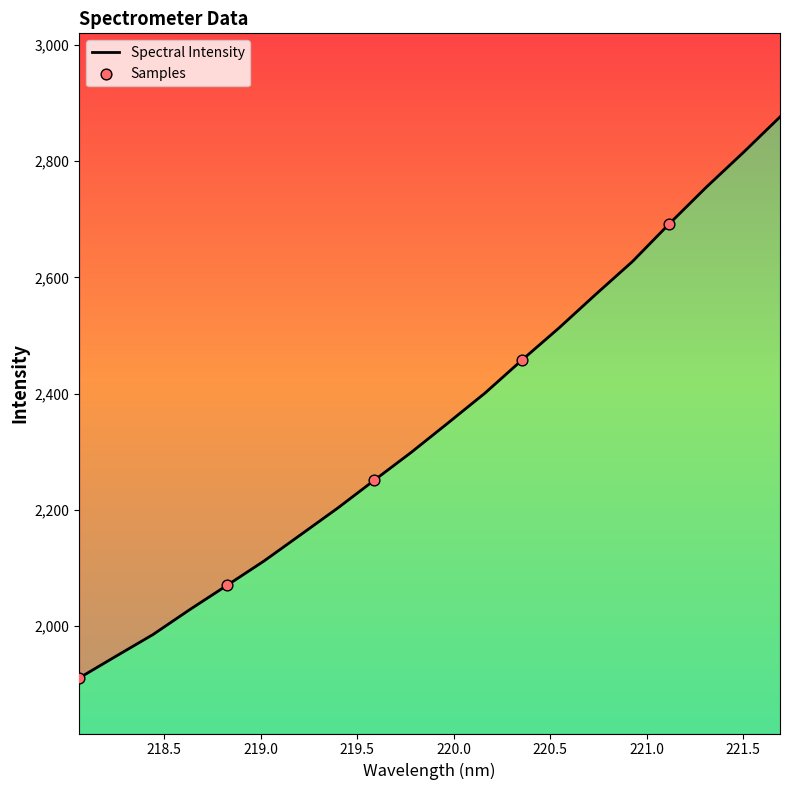

What is the change in value from 218.2508 to 221.6902?

+928.1